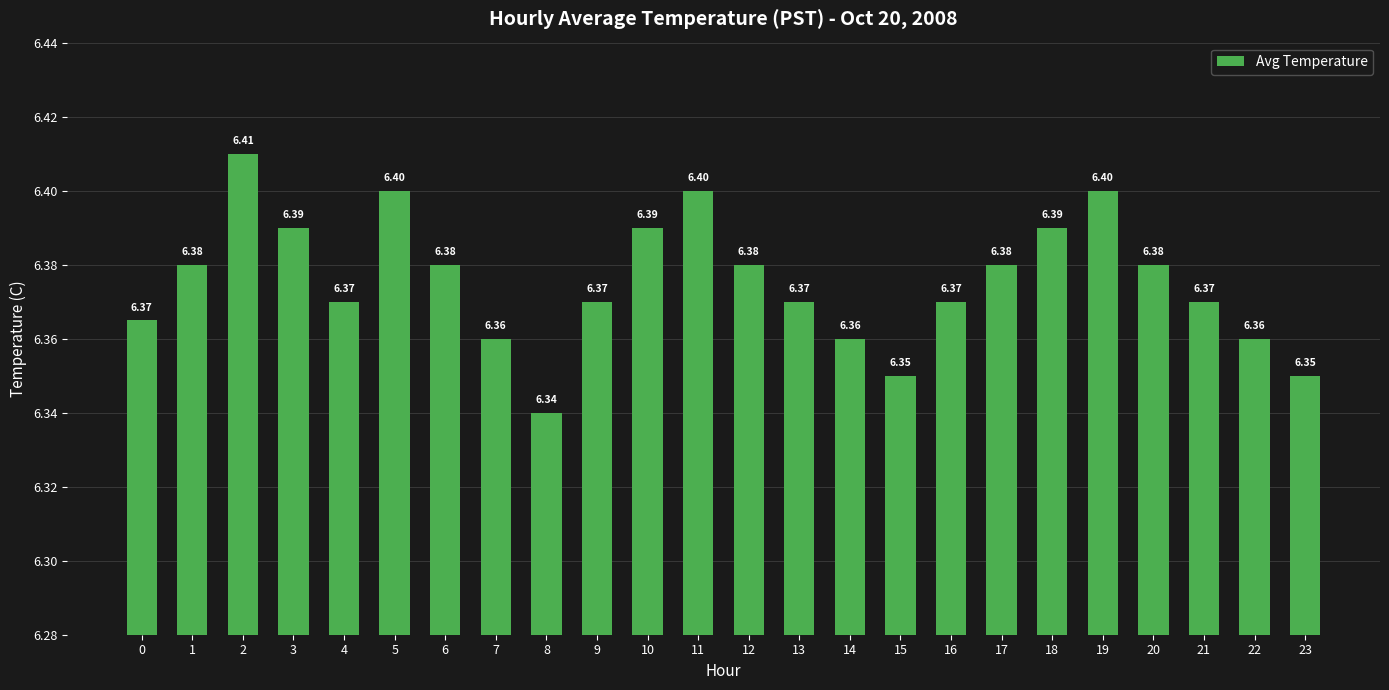

What is the difference between the maximum and minimum values?

0.1